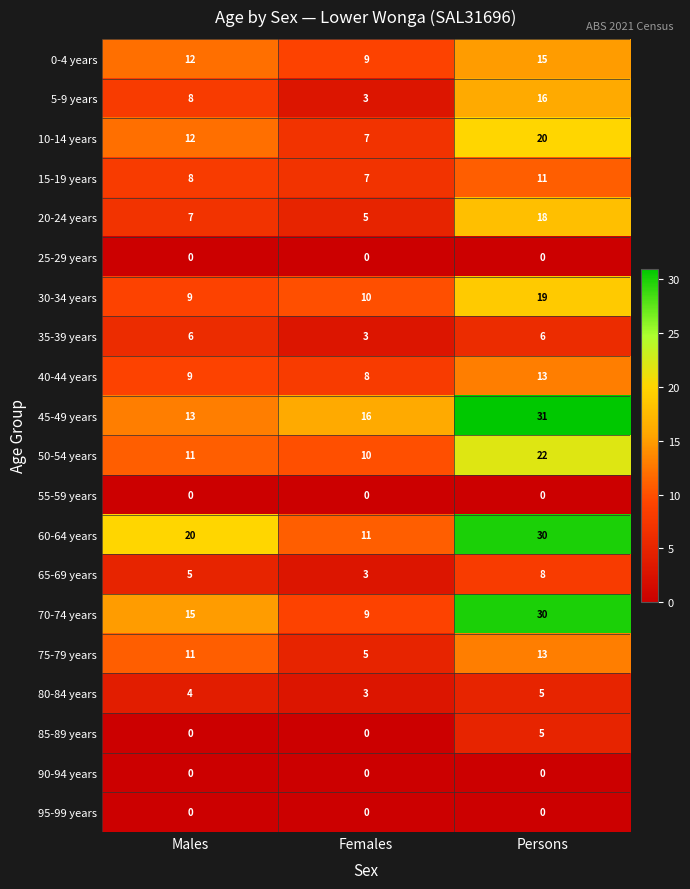

Between Females and Persons, which series saw the biggest shift?

70-74 years